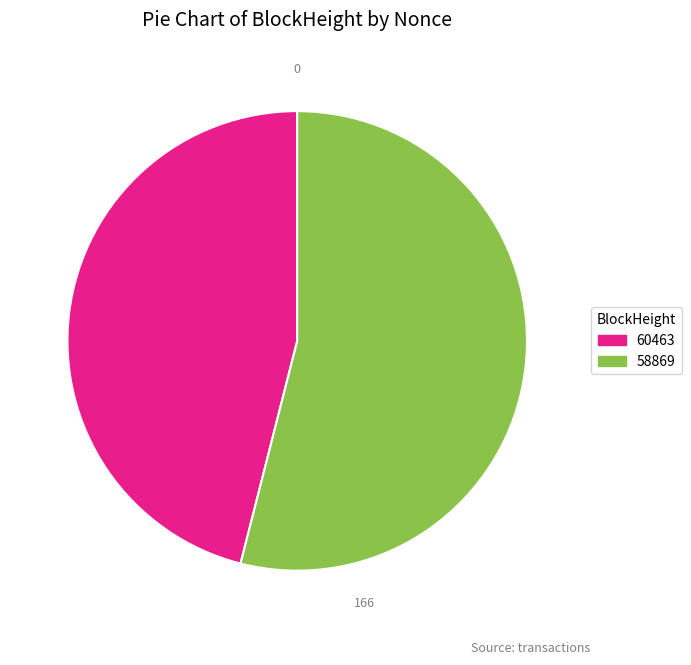

Rank the categories by value from highest to lowest.

58869, 60463